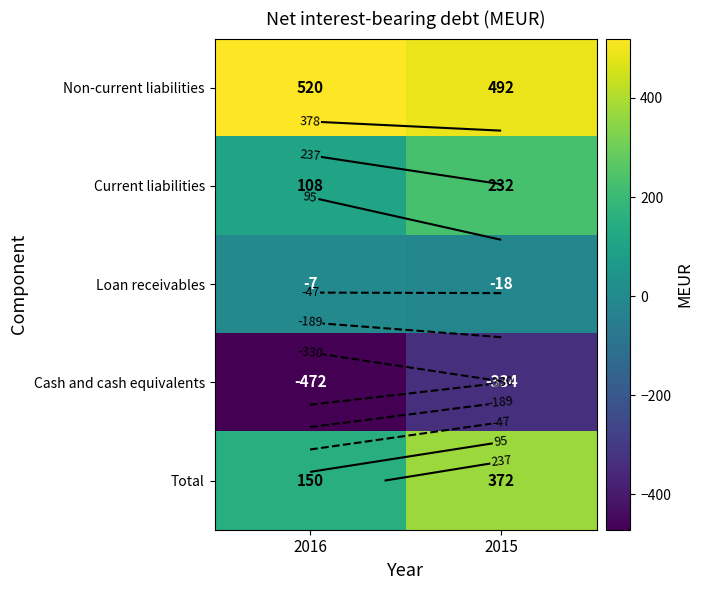

What is the average value of the Current liabilities series?

170